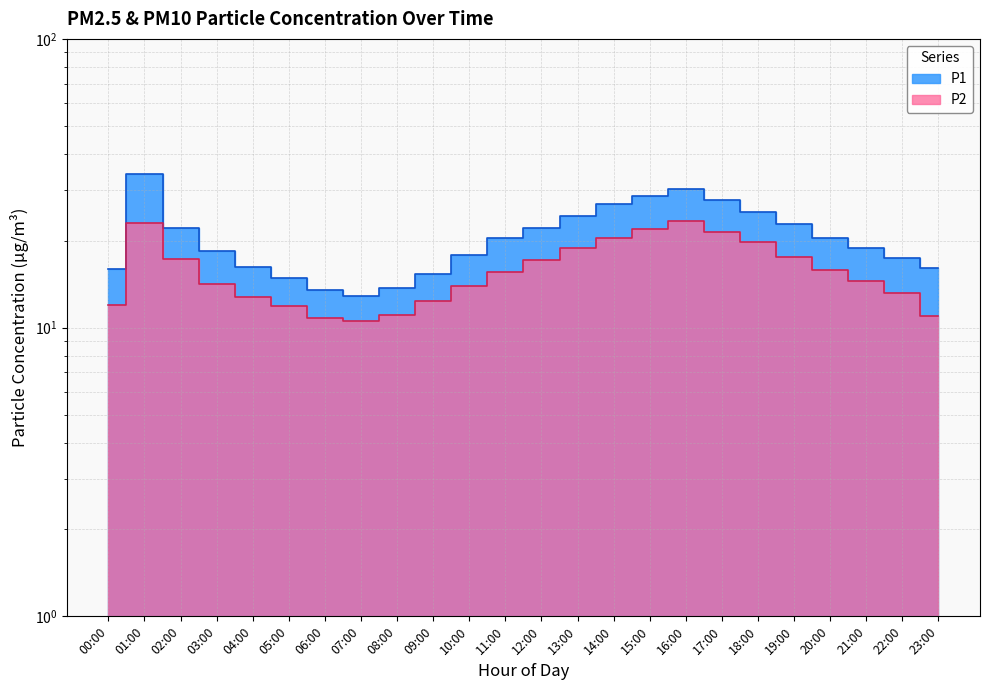

What is the value of the P1 point at the 17th from the left?

30.2